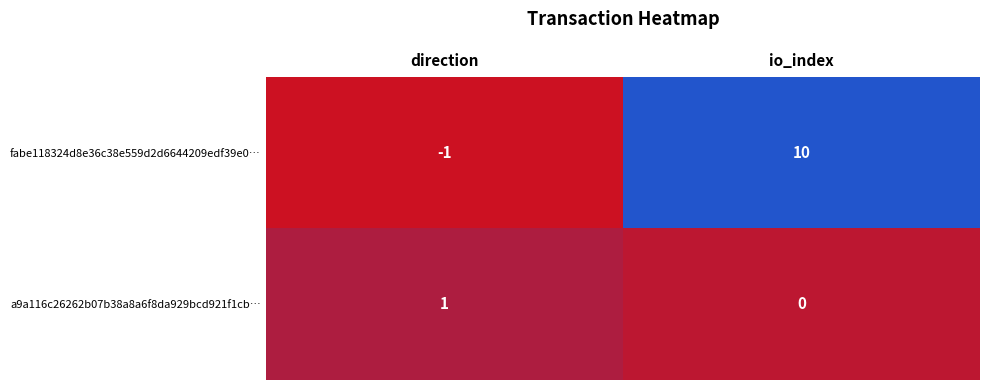

Count the number of categories in the chart.

2